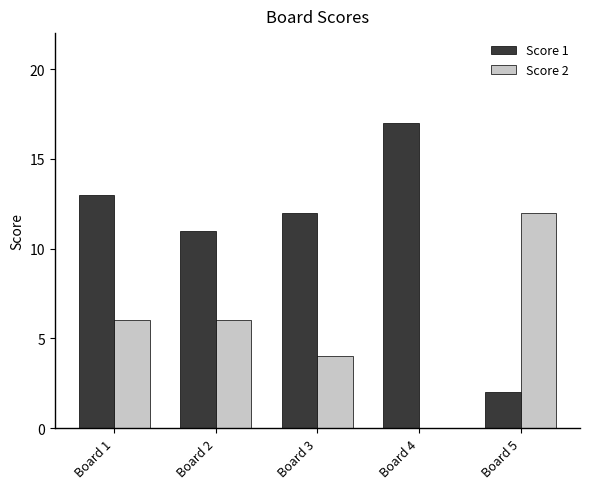

What is the sum of the Score 2 values at Board 4 and Board 5?

12